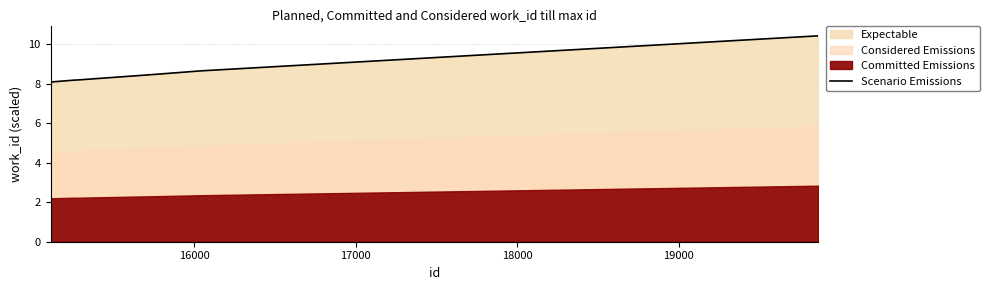

What is the highest value of the Scenario Emissions series?

10.4